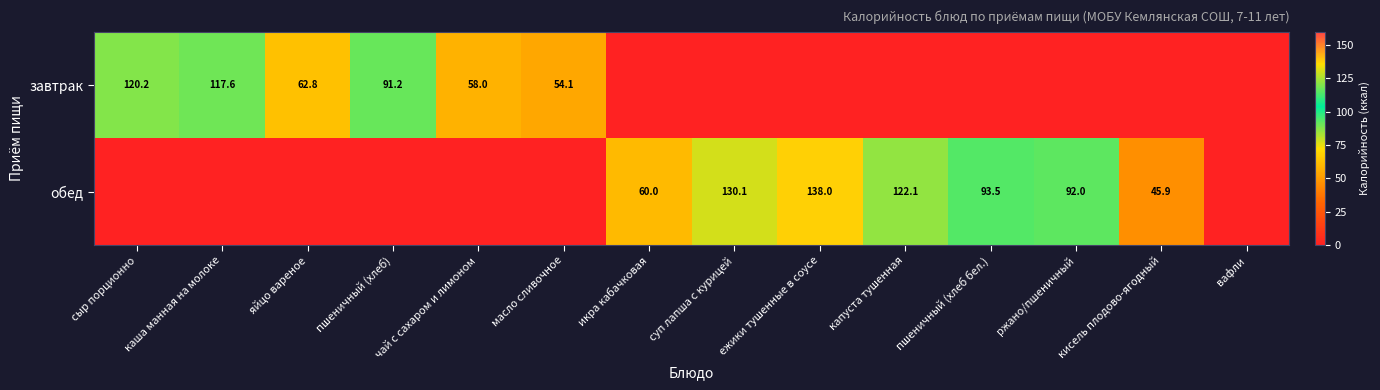

Is it true that завтрак equals 58.0 at чай с сахаром и лимоном?

True